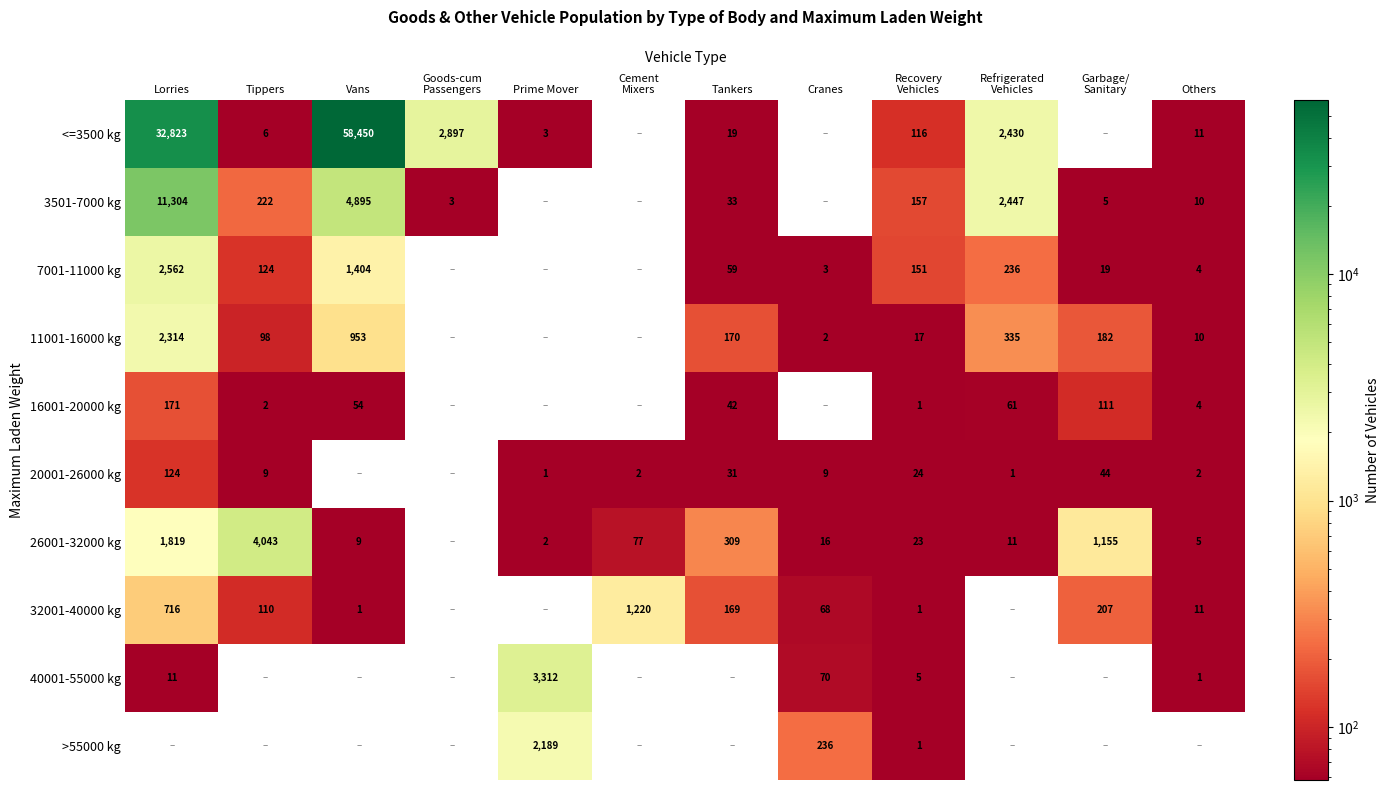

The 20001-26000 kg series shows 2 at Others. True or false?

True